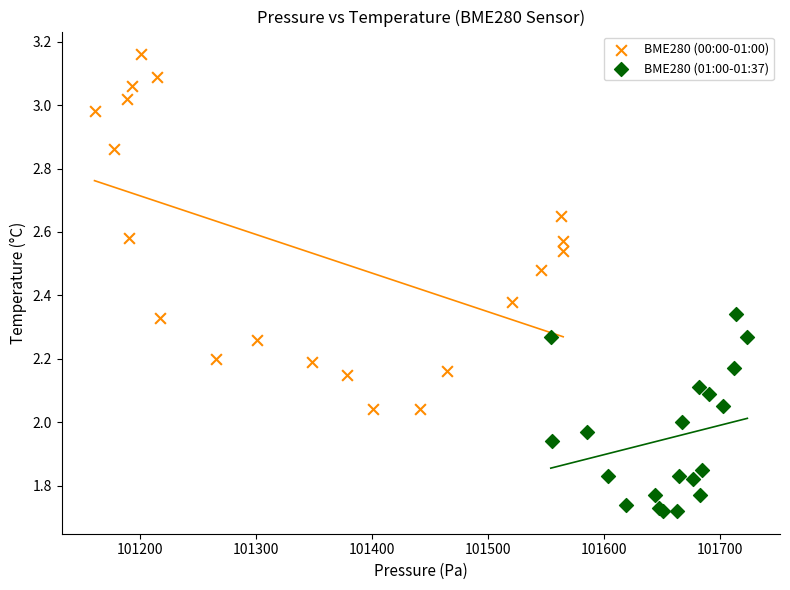

Which series has the widest spread of Y values?

BME280 (00:00-01:00)